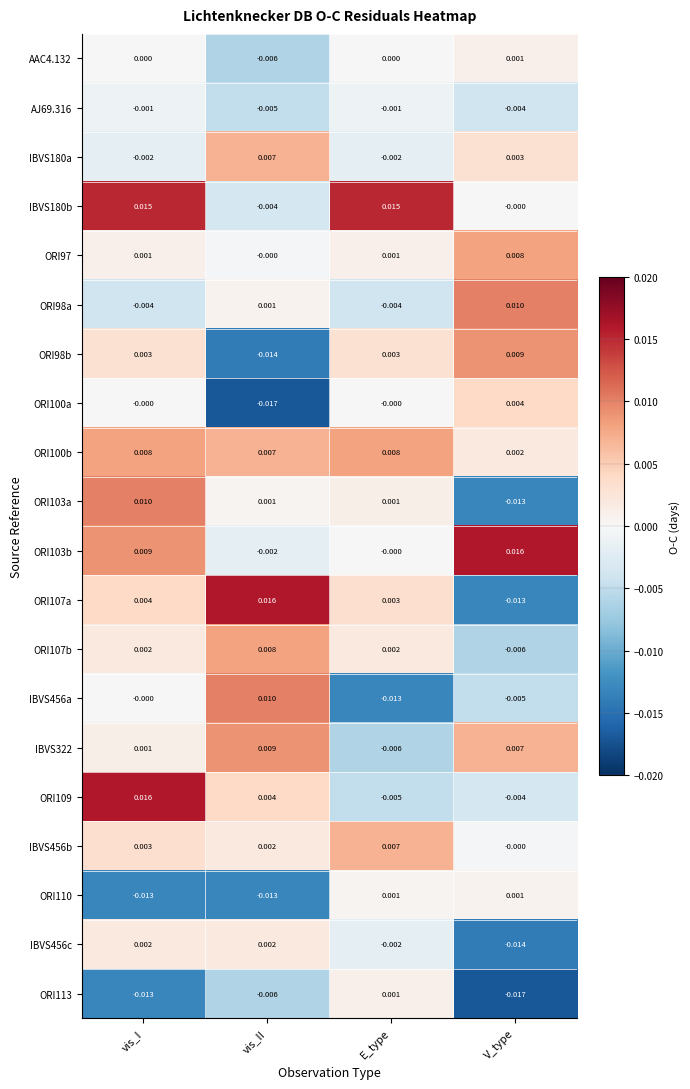

Where does the ORI103a series first go above 0?

vis_I